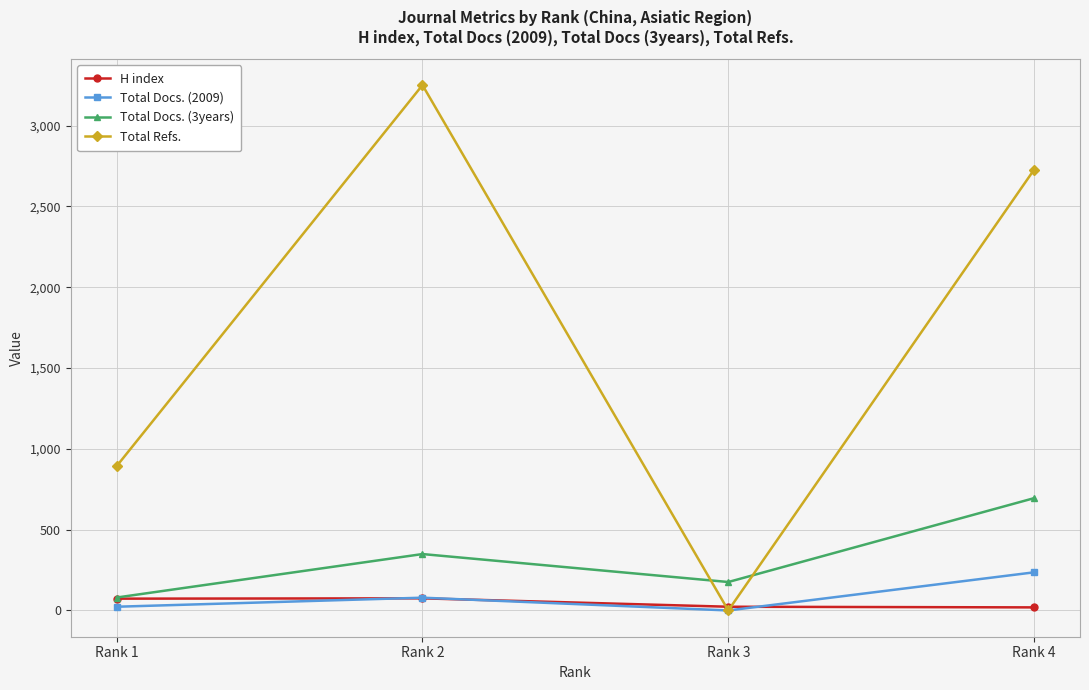

Which series has the widest spread of values?

Total Refs.